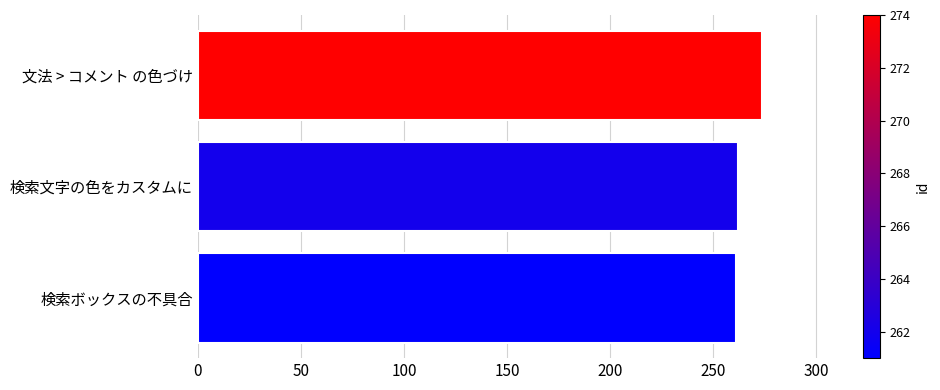

Where is the data nearest to the value 267?

検索文字の色をカスタムに